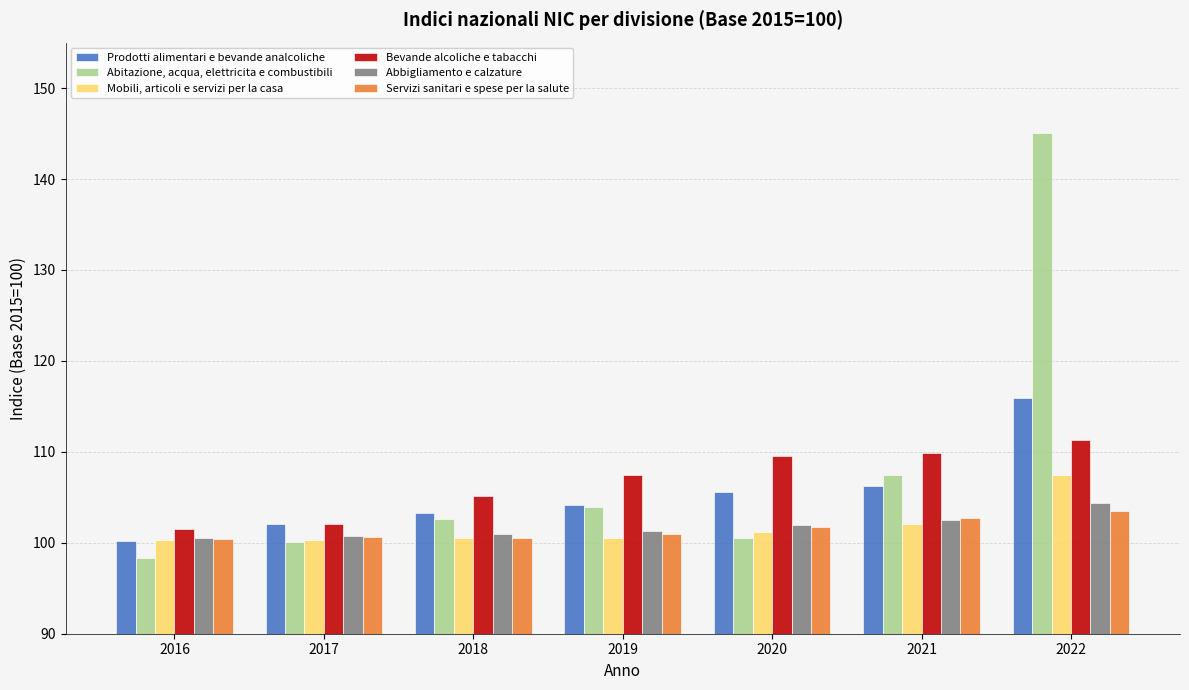

At which category is the sum across all series the highest?

2022